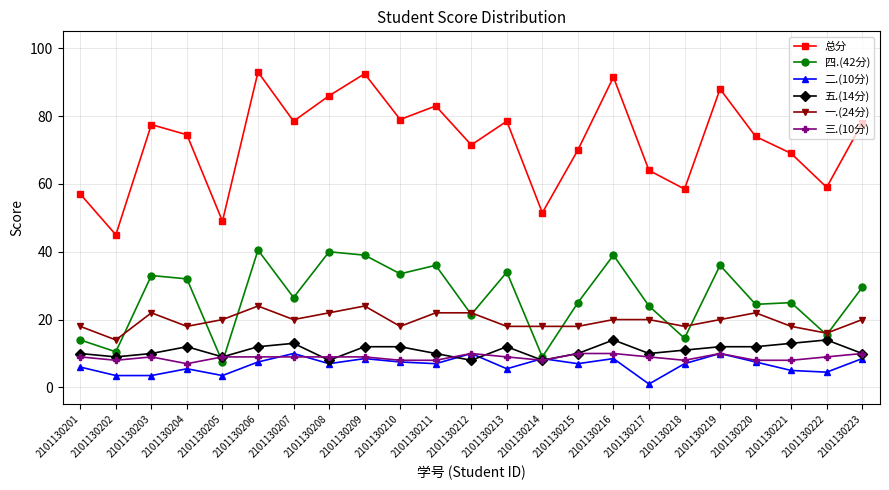

What are all the series names shown in the legend?

总分, 四.(42分), 二.(10分), 五.(14分), 一.(24分), 三.(10分)